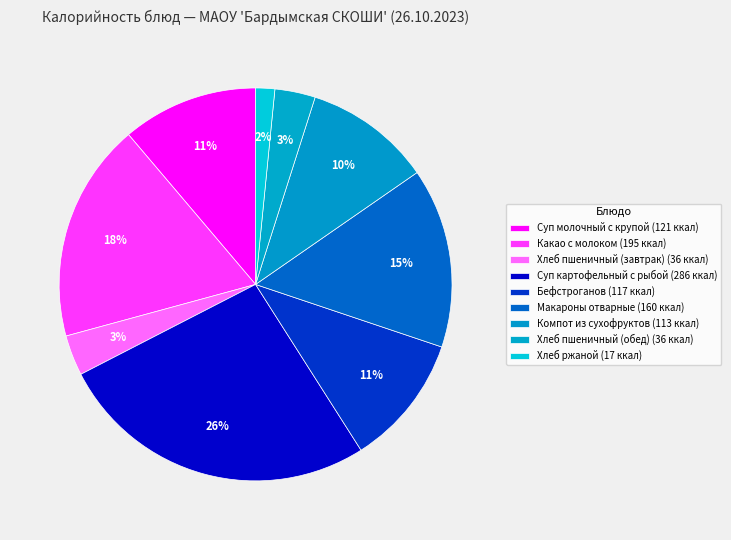

Count the number of slices in the pie.

9